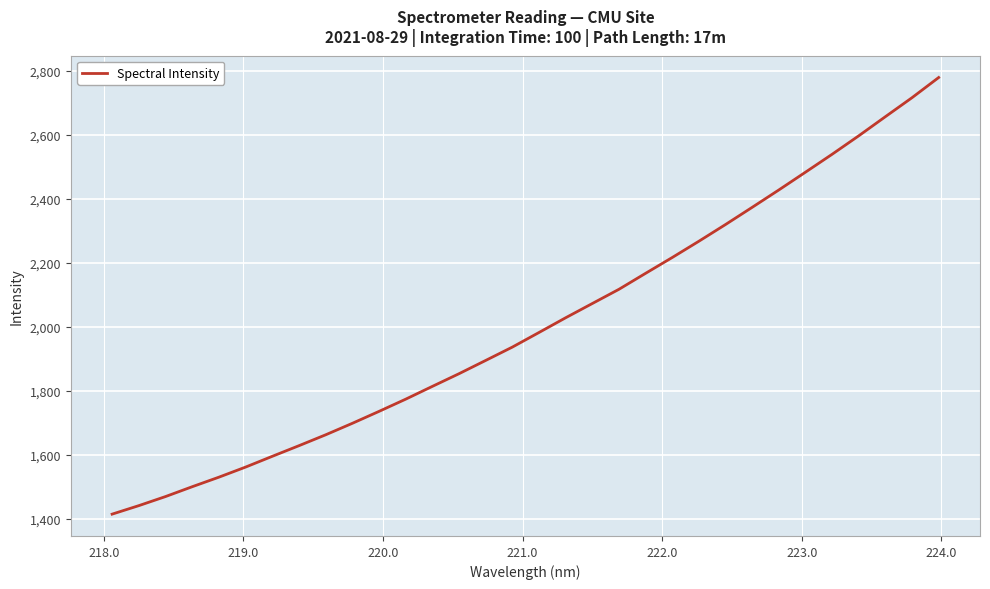

How many lines are shown in the chart?

1